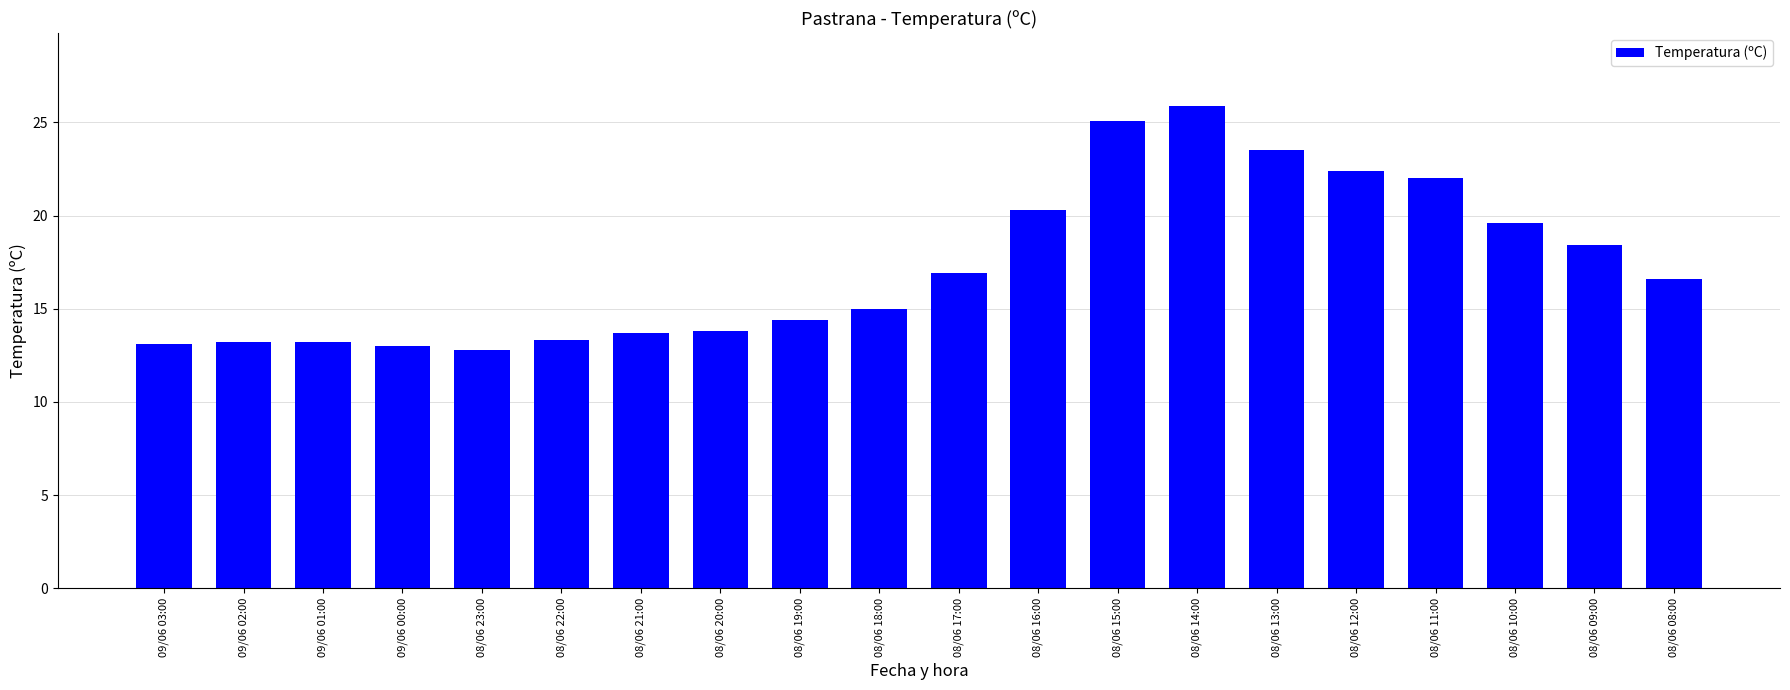

What position from the right is 08/06 19:00?

12